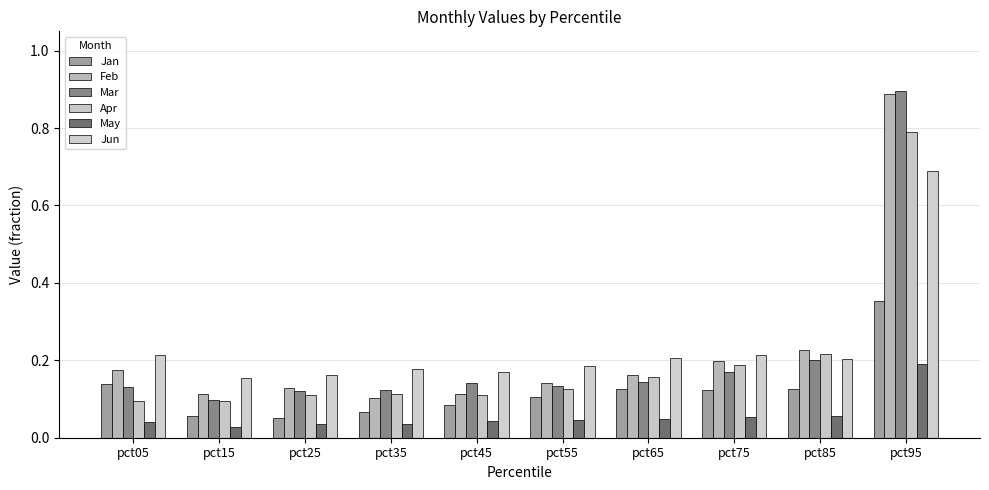

How many groups of bars are there?

10